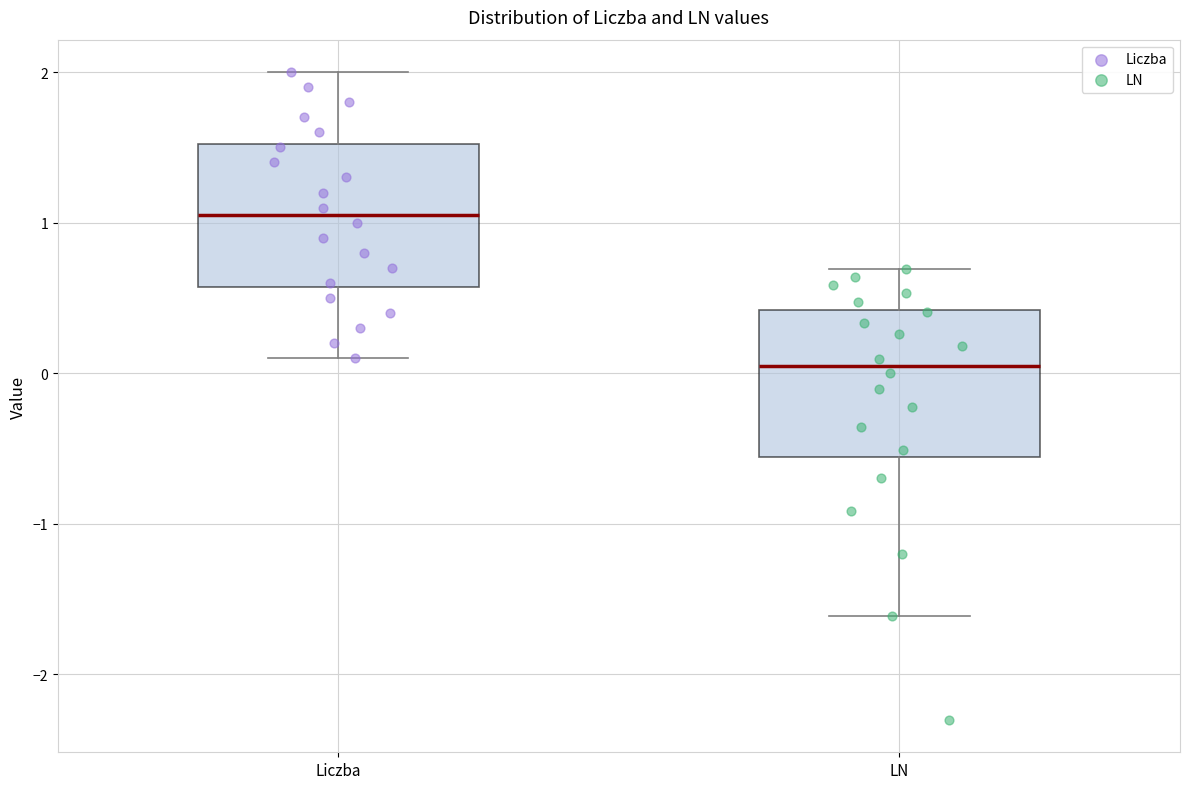

Reading left to right, transcribe this box plot: for each box, give where its median line is, the range the box spans, and where its two whiskers end, as read against the y-axis. The values are not printed on the chart, so give them approximately, as read against the axis.

Liczba: median 1.1, box 0.6 to 1.5, whiskers 0.1 to 2.0
LN: median 0.0, box -0.6 to 0.4, whiskers -1.6 to 0.7